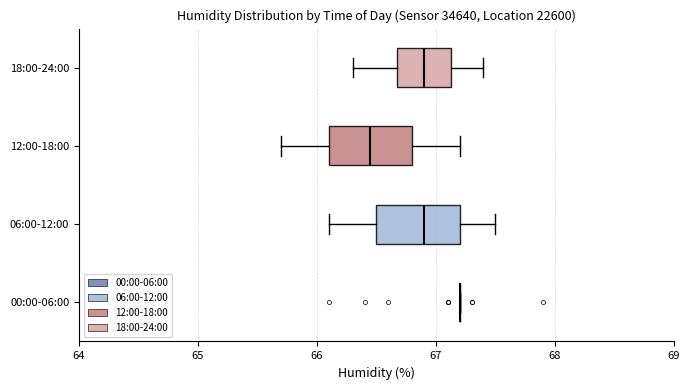

Reading bottom to top, read every box against the x-axis: the position of its median line, the range the box covers, and the ends of its whiskers. The values are not printed on the chart, so give them approximately, as read against the axis.

00:00-06:00: box collapsed to a line at 67.2, whiskers 67.2 to 67.2
06:00-12:00: median 66.9, box 66.5 to 67.2, whiskers 66.1 to 67.5
12:00-18:00: median 66.5, box 66.1 to 66.8, whiskers 65.7 to 67.2
18:00-24:00: median 66.9, box 66.7 to 67.1, whiskers 66.3 to 67.4